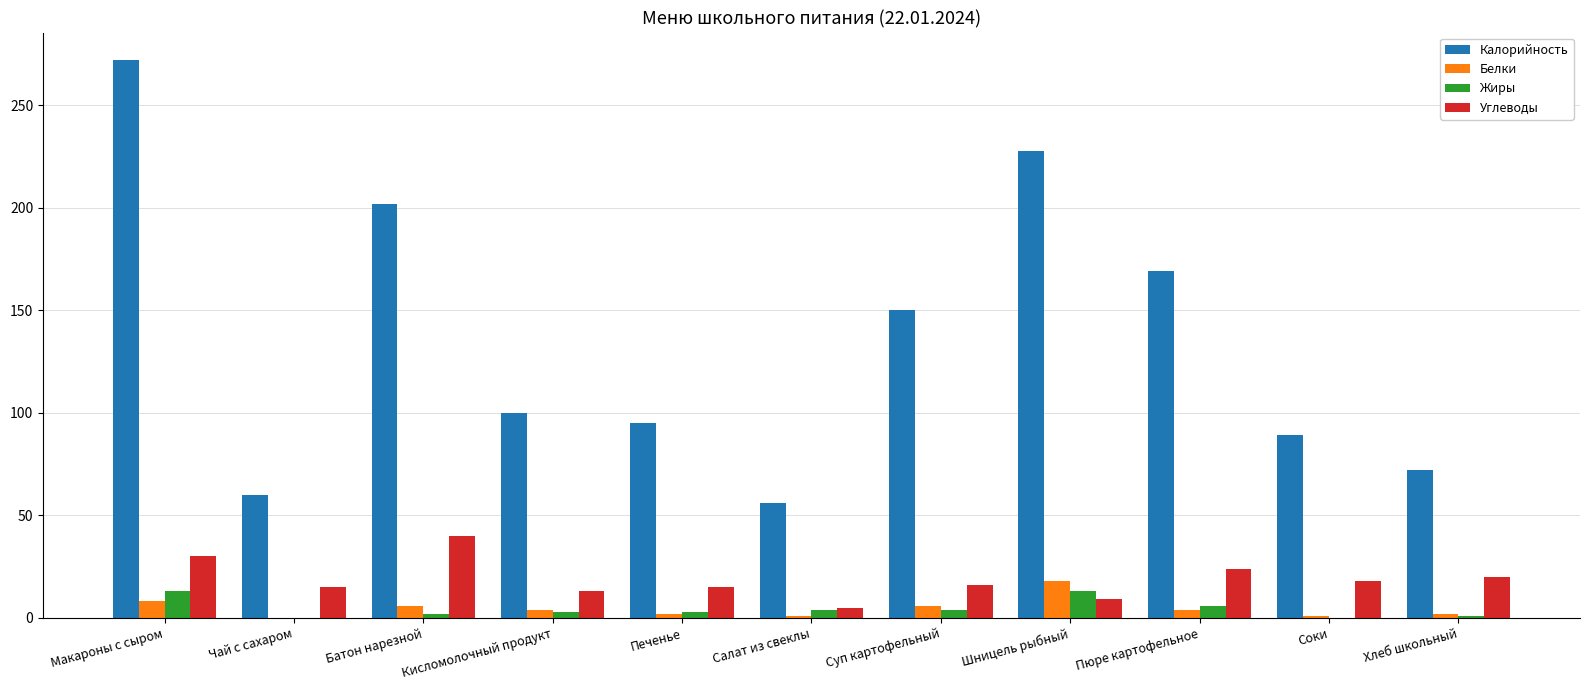

Which series has the largest total across all categories?

Калорийность